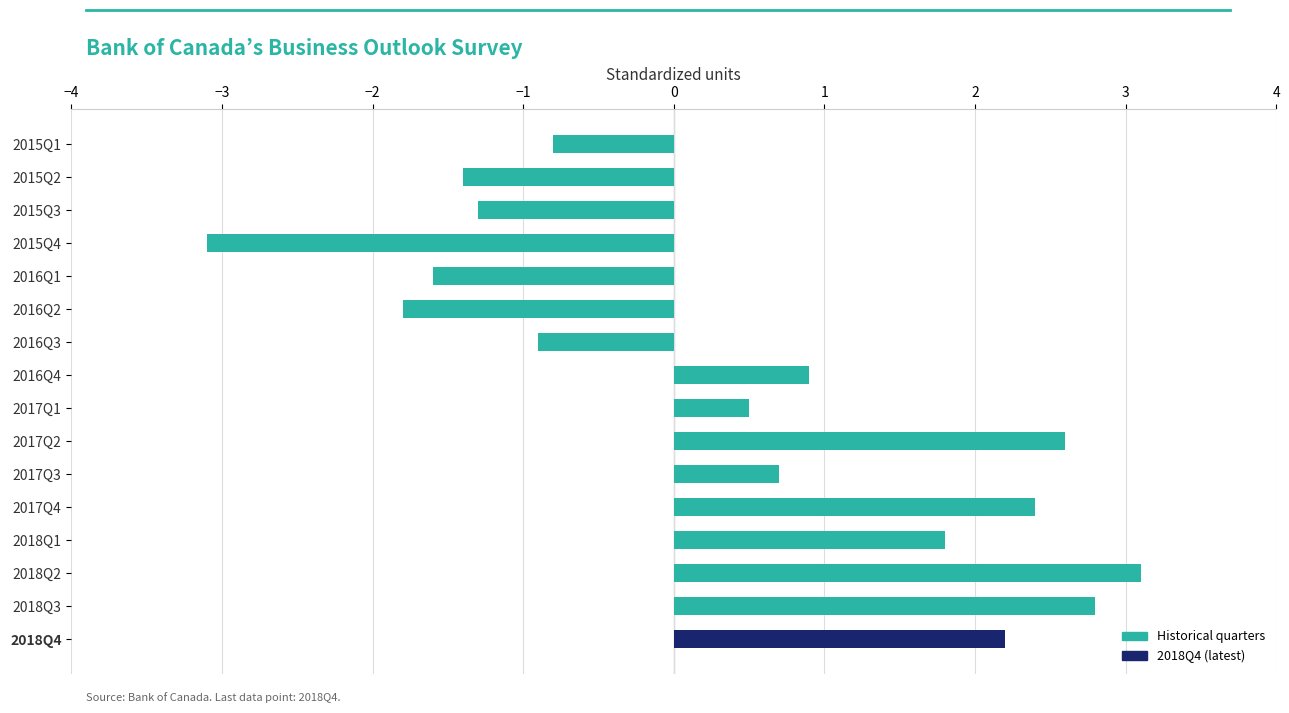

Reading top to bottom, what are all the values shown in this chart?

-0.8	-1.4	-1.3	-3.1	-1.6	-1.8	-0.9	0.9	0.5	2.6	0.7	2.4	1.8	3.1	2.8	2.2